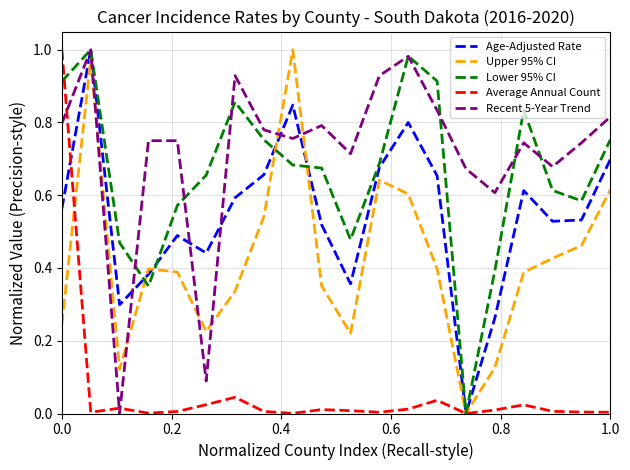

Which series has the largest total across all categories?

Recent 5-Year Trend